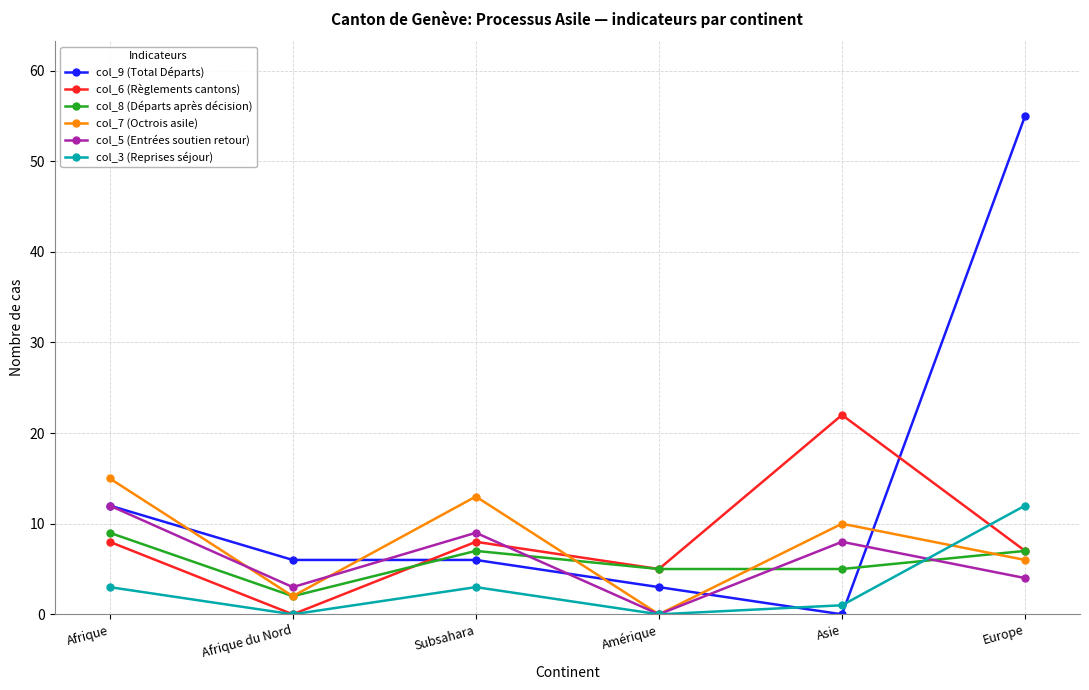

Where do col_8 (Départs après décision) and col_9 (Total Départs) first cross each other?

Afrique du Nord and Subsahara